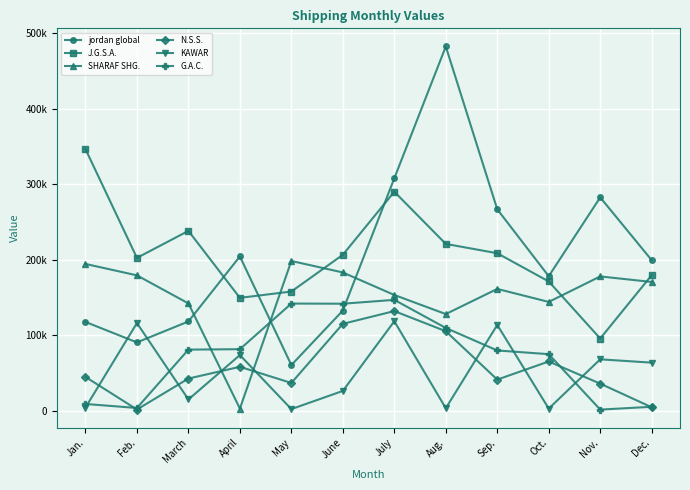

Where is the first local minimum for G.A.C.?

Feb.